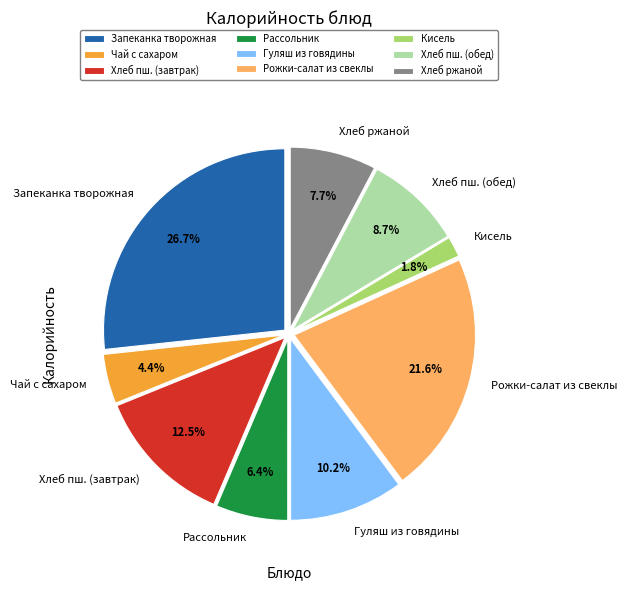

What percentage is the Чай с сахаром slice, to the nearest percent?

4%